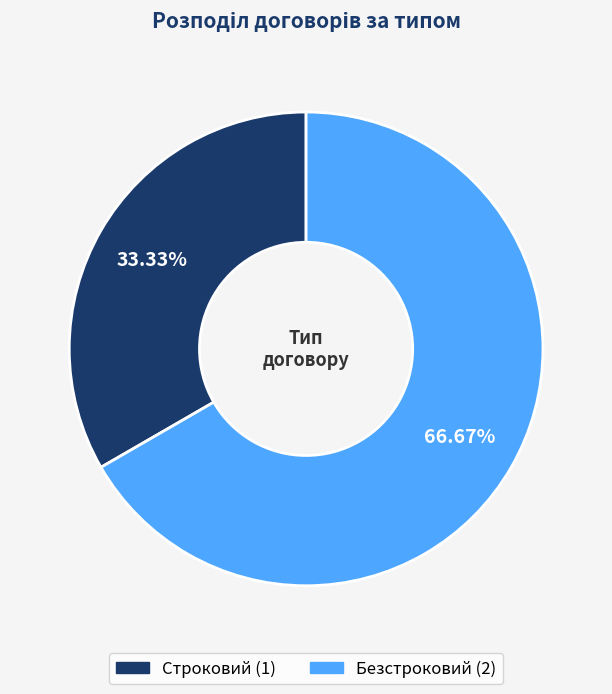

What percentage do Строковий and Безстроковий together represent?

100.0%